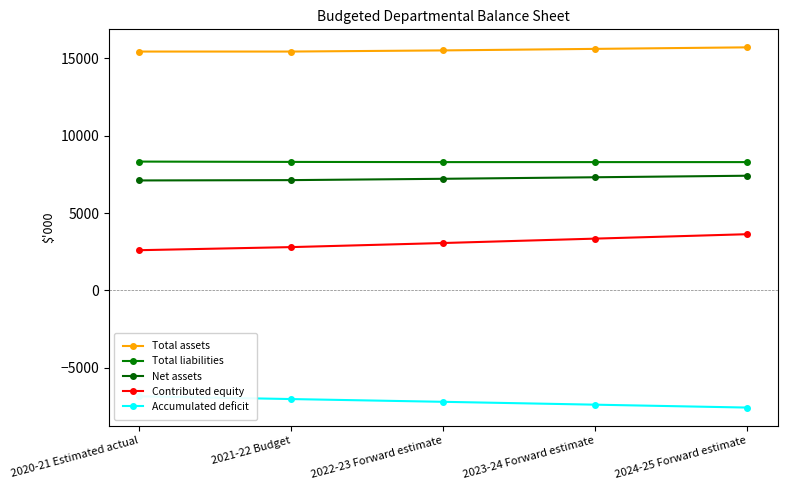

What position from the left is 2023-24 Forward estimate?

4